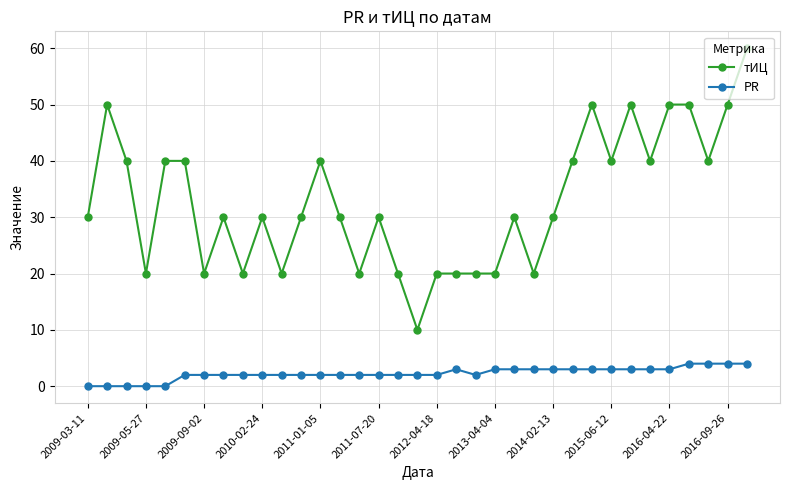

List the series in order of their overall mean, lowest first.

PR, тИЦ